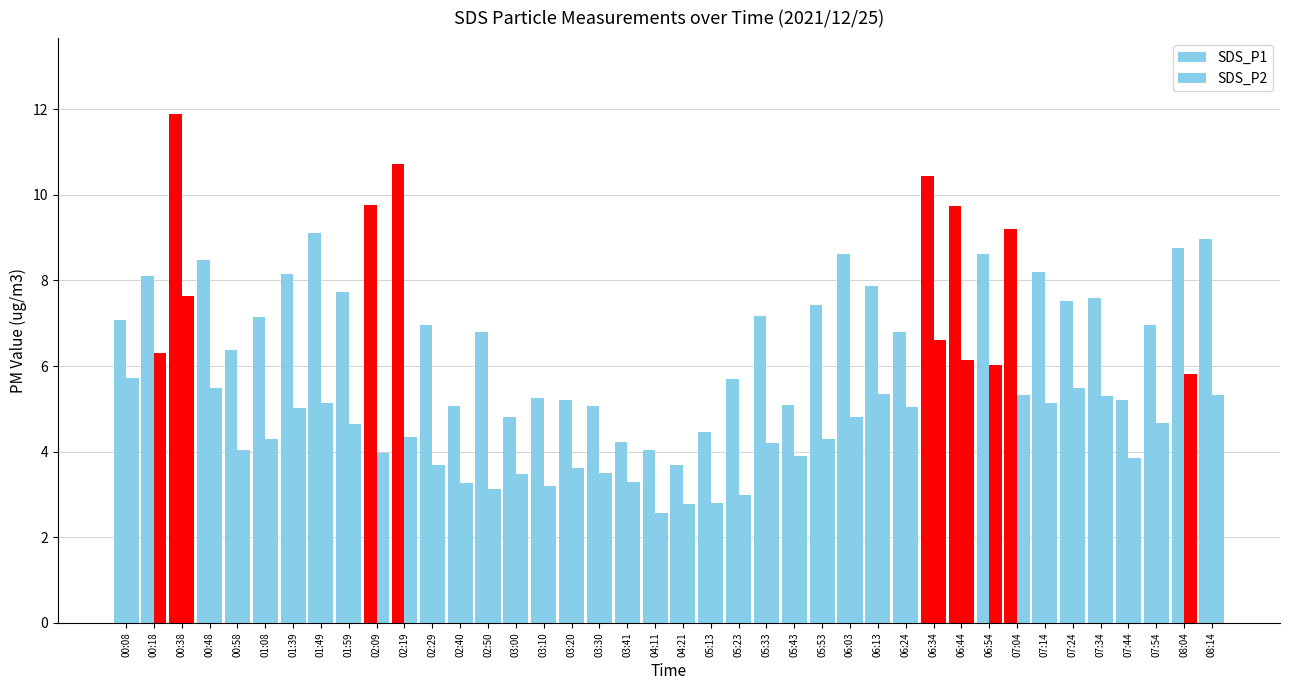

What is the label of the 25th bar from the left?

05:43